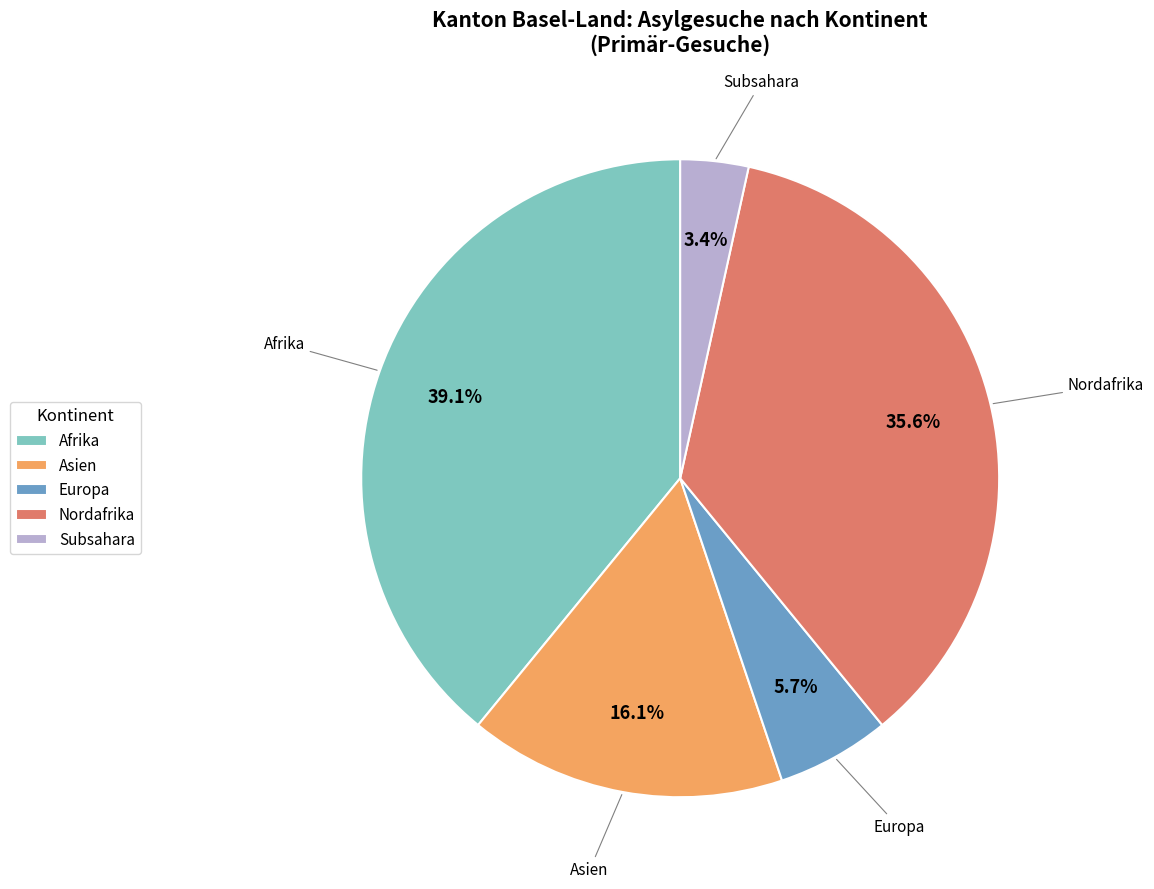

To the nearest percent, what is the average slice percentage?

20%